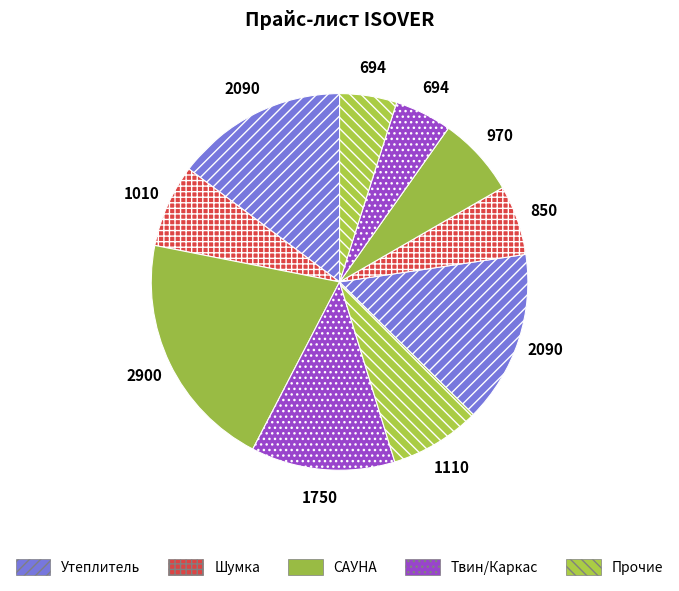

Which category has the biggest portion of the pie?

САУНА